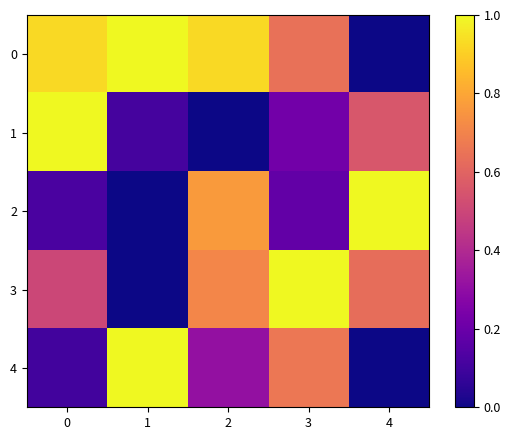

How many categories are shown in the chart?

5